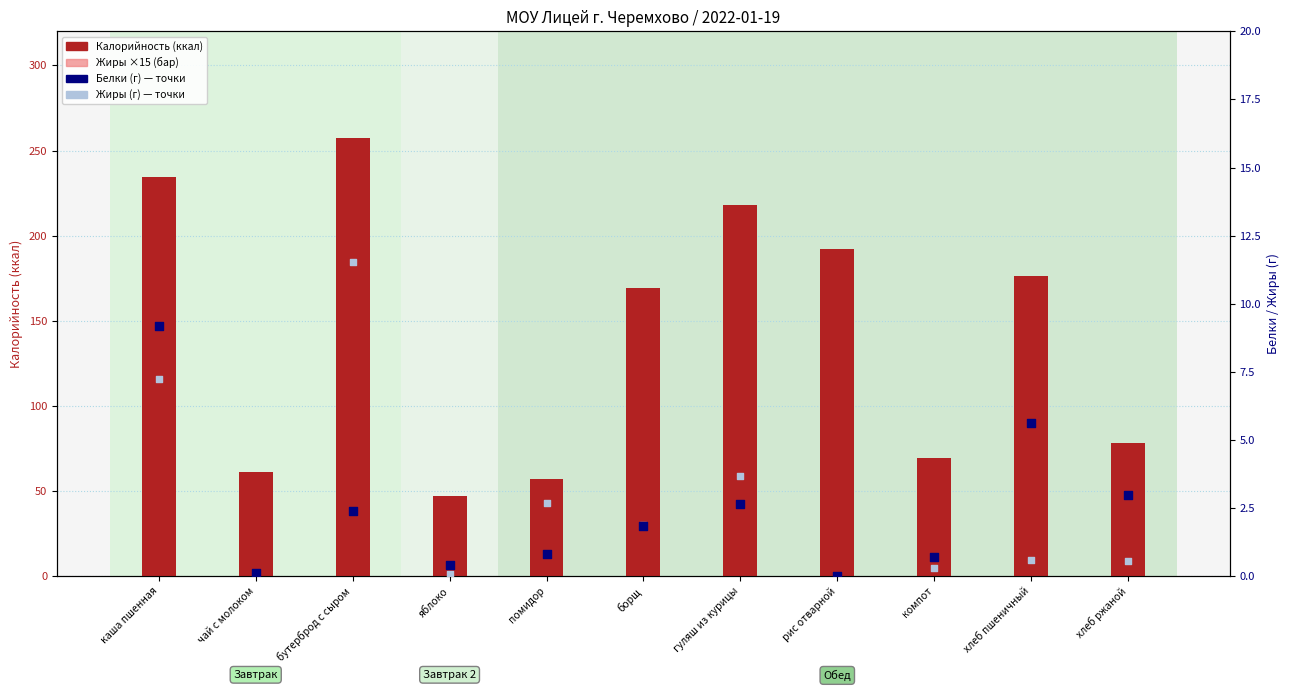

Which series has the widest spread of Y values?

Калорийность